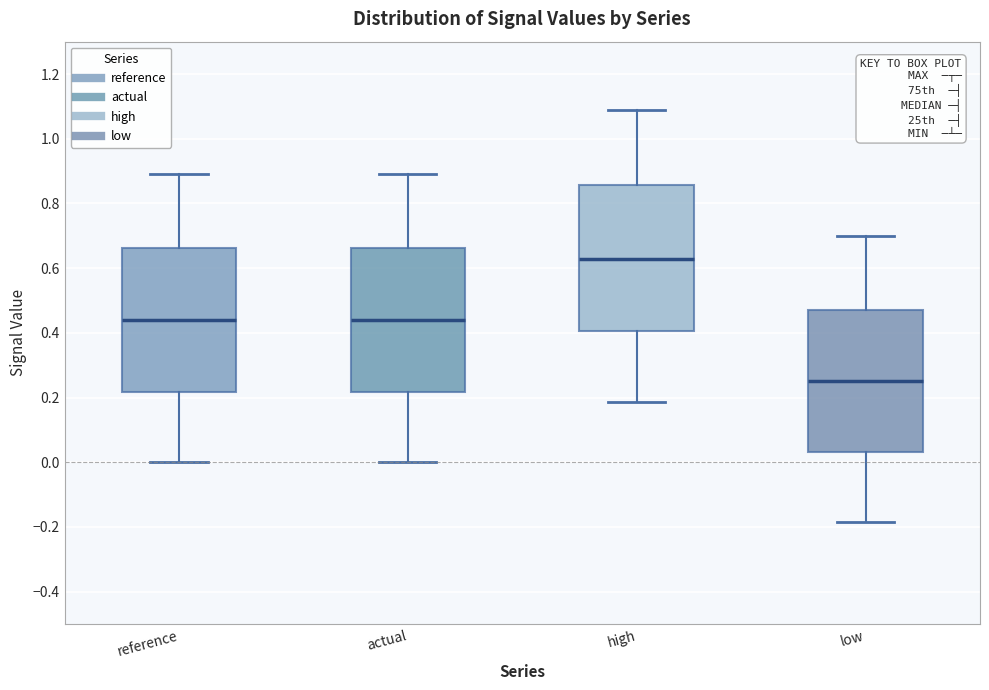

Reading left to right, transcribe this box plot: for each box, give where its median line is, the range the box spans, and where its two whiskers end, as read against the y-axis. The values are not printed on the chart, so give them approximately, as read against the axis.

reference: median 0.44, box 0.22 to 0.66, whiskers 0.00 to 0.90
actual: median 0.44, box 0.22 to 0.66, whiskers 0.00 to 0.90
high: median 0.62, box 0.40 to 0.86, whiskers 0.18 to 1.08
low: median 0.24, box 0.04 to 0.48, whiskers -0.18 to 0.70